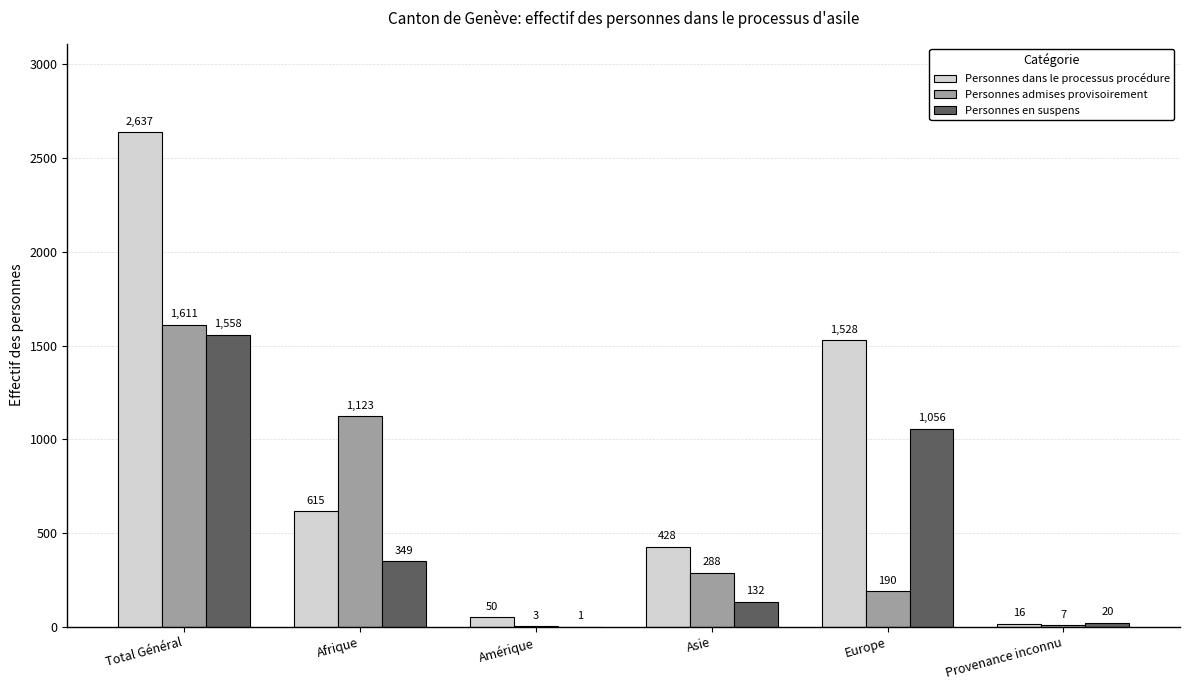

What is the total value across all series at Provenance inconnu?

43